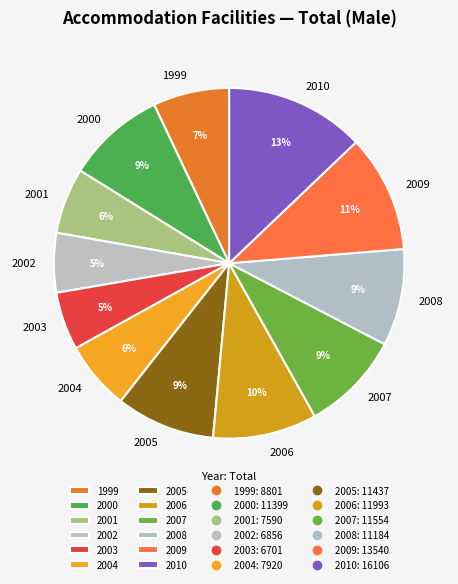

Does any single category account for the majority?

No